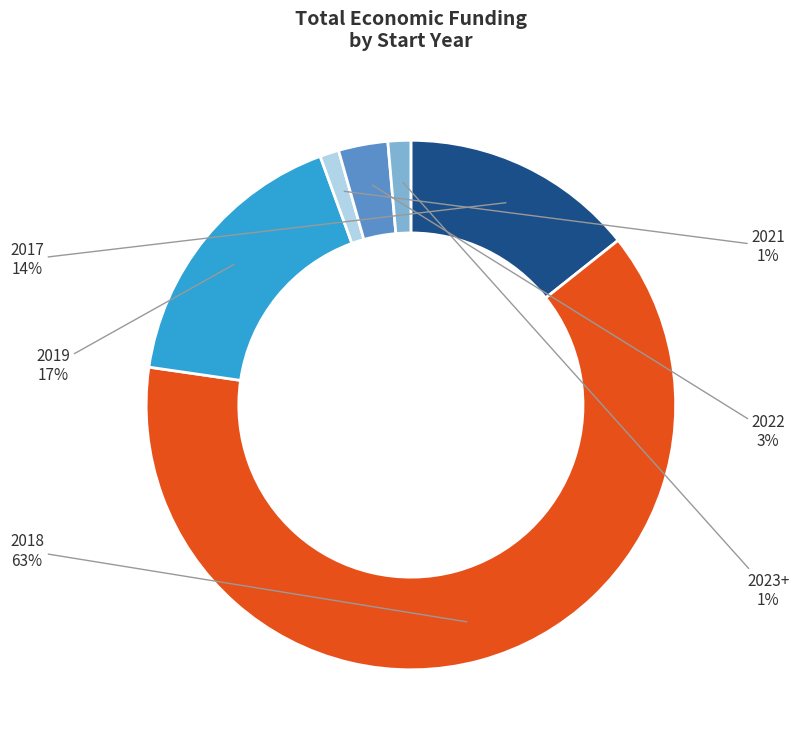

Combined, do 2019 and 2017 account for over 50%?

No